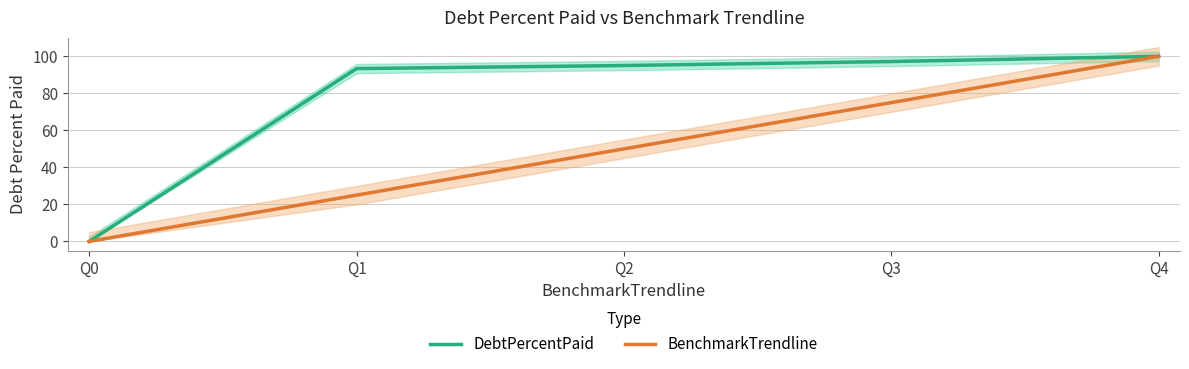

What is the total value across all series at Q1?

118.4